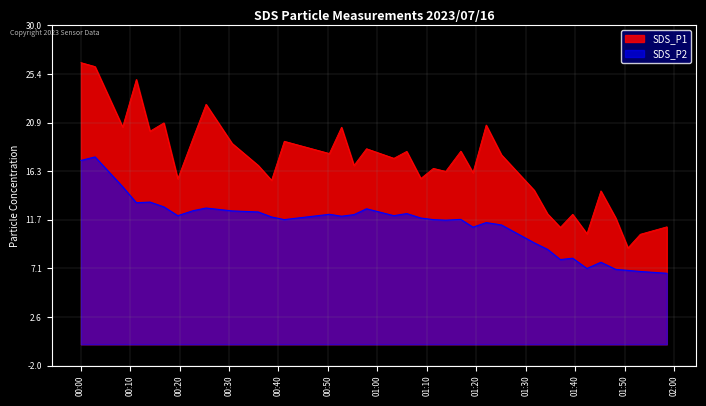

True or false: SDS_P1 and SDS_P2 cross at least once.

False